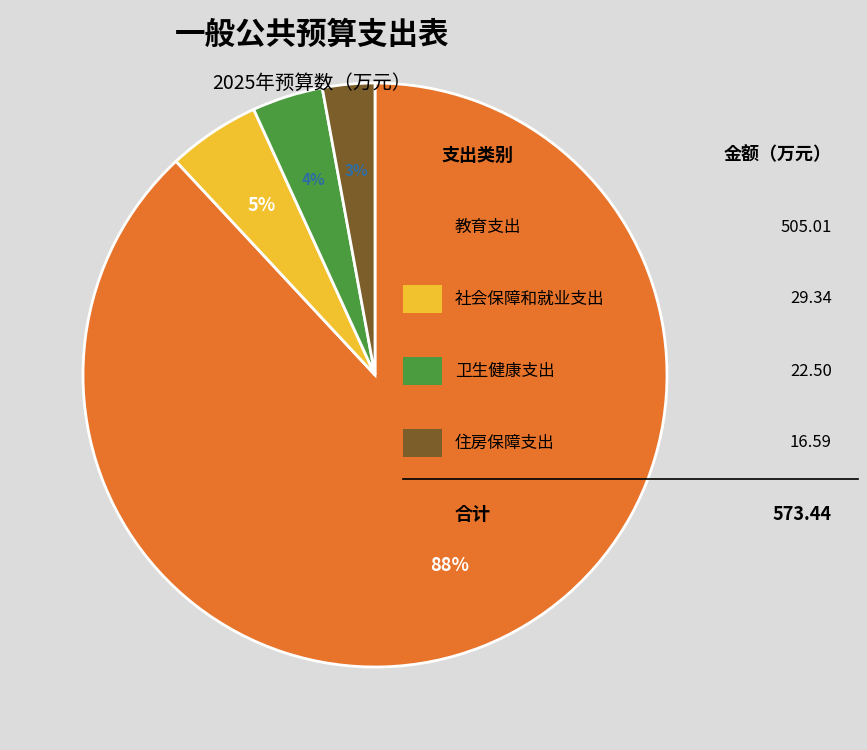

To the nearest percent, what is the average slice percentage?

25%